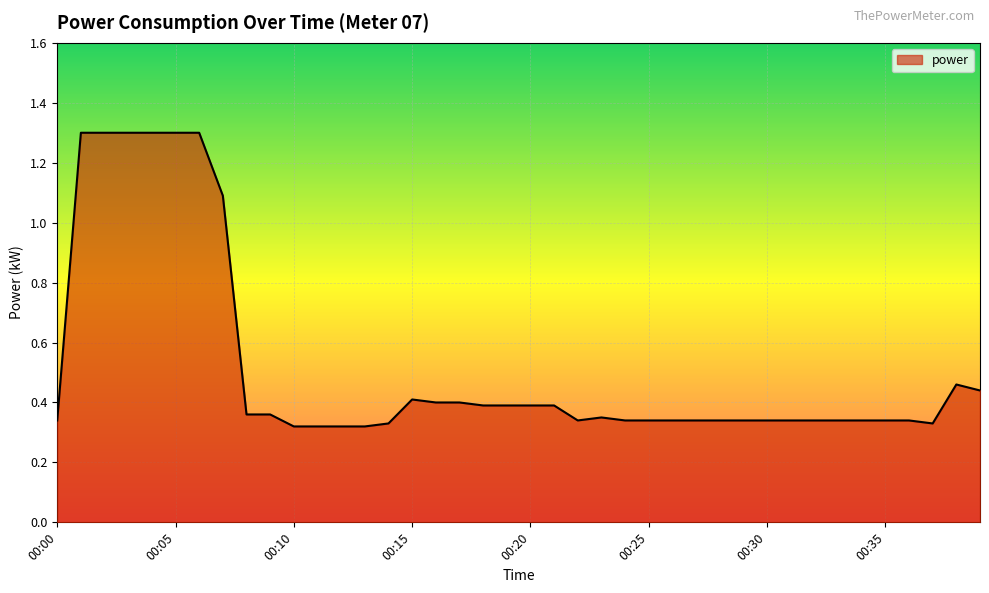

What is the difference between the maximum and minimum values?

1.0